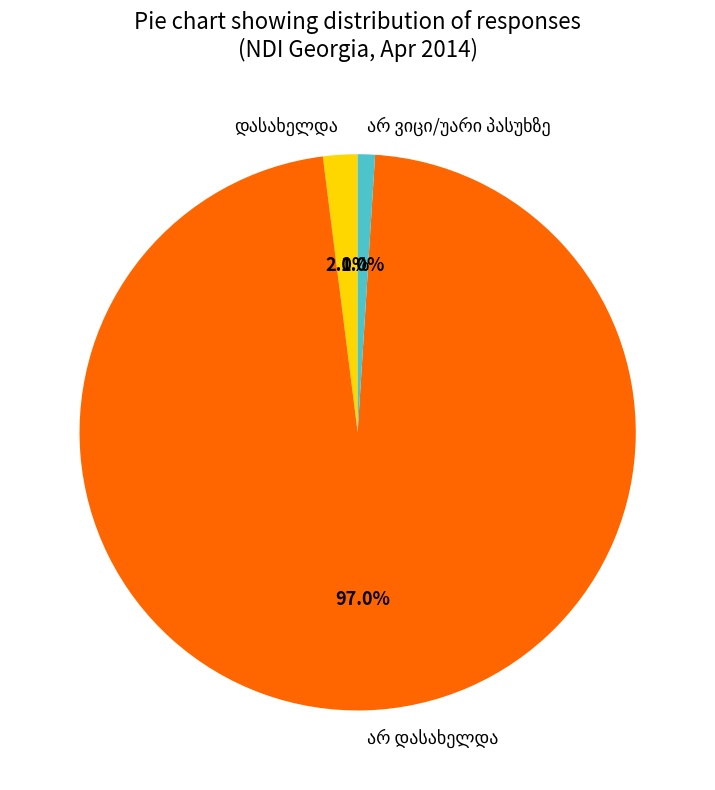

Count the number of slices in the pie.

3